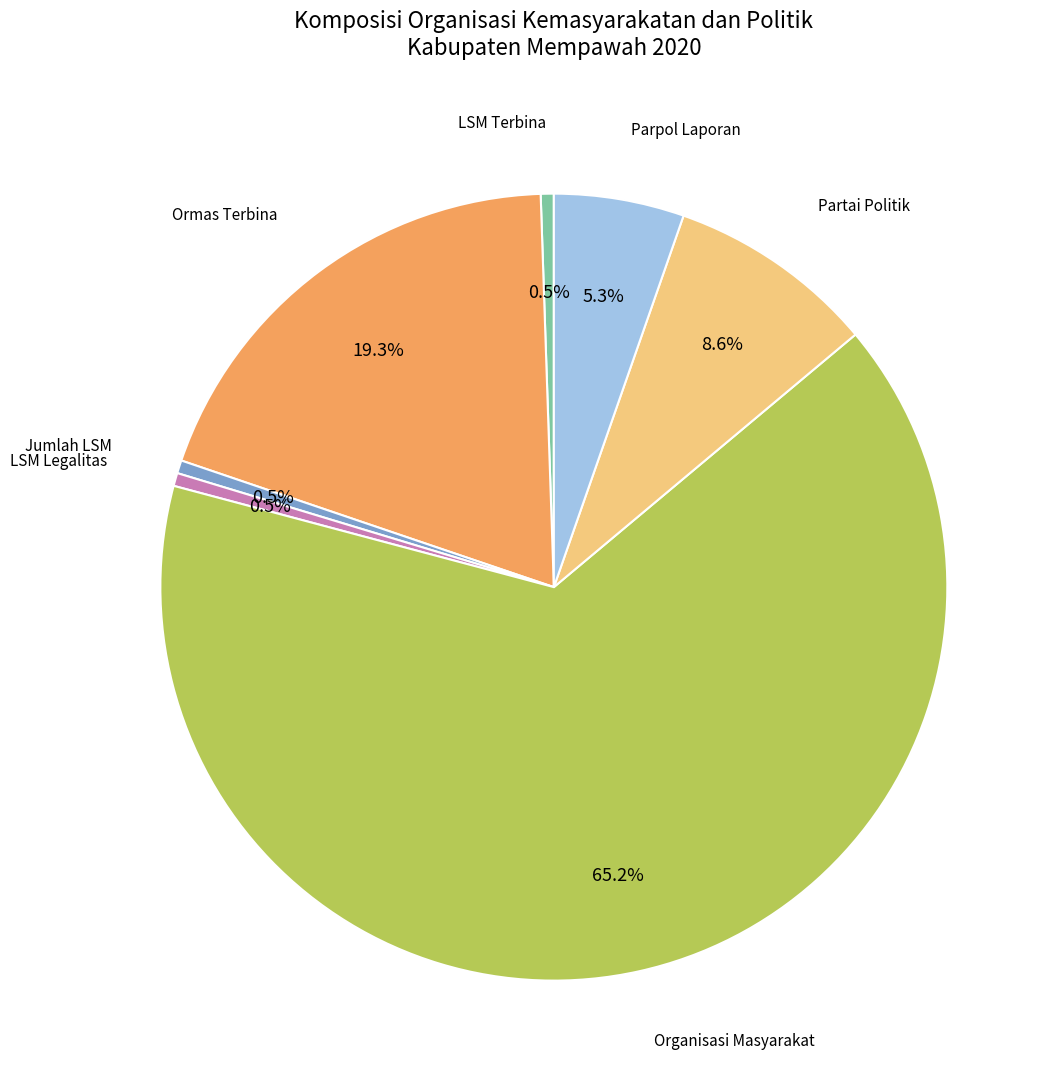

Does any single category account for the majority?

Yes